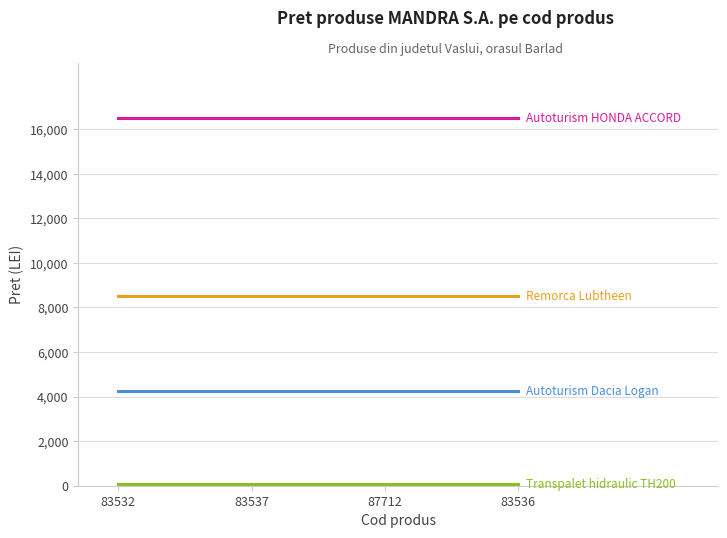

What is the maximum value shown in the chart?

16500